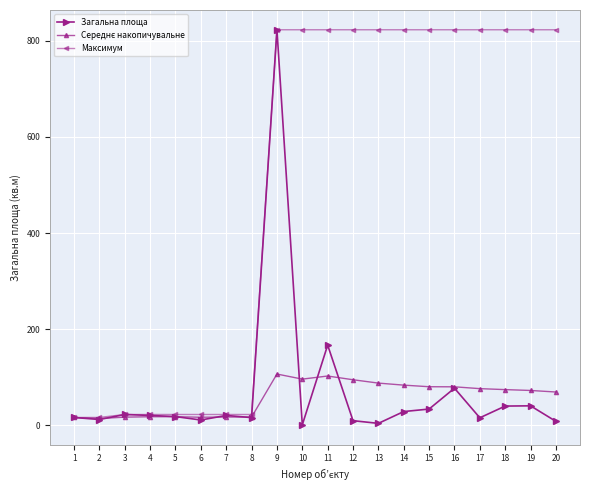

What is the value of the Загальна площа point at the 7th from the left?

20.5